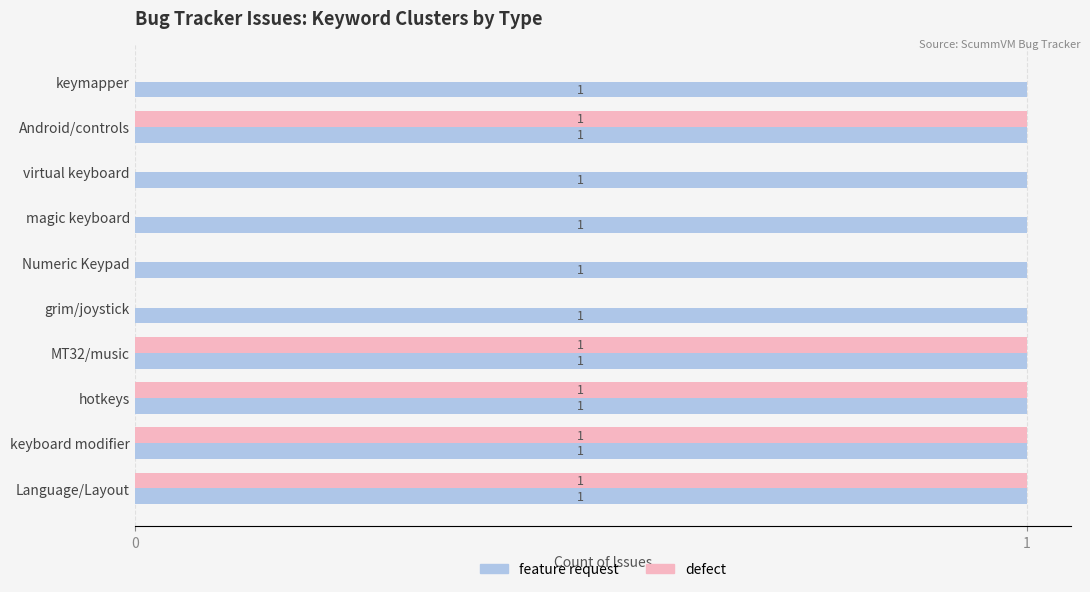

What is the sum of all defect values?

5